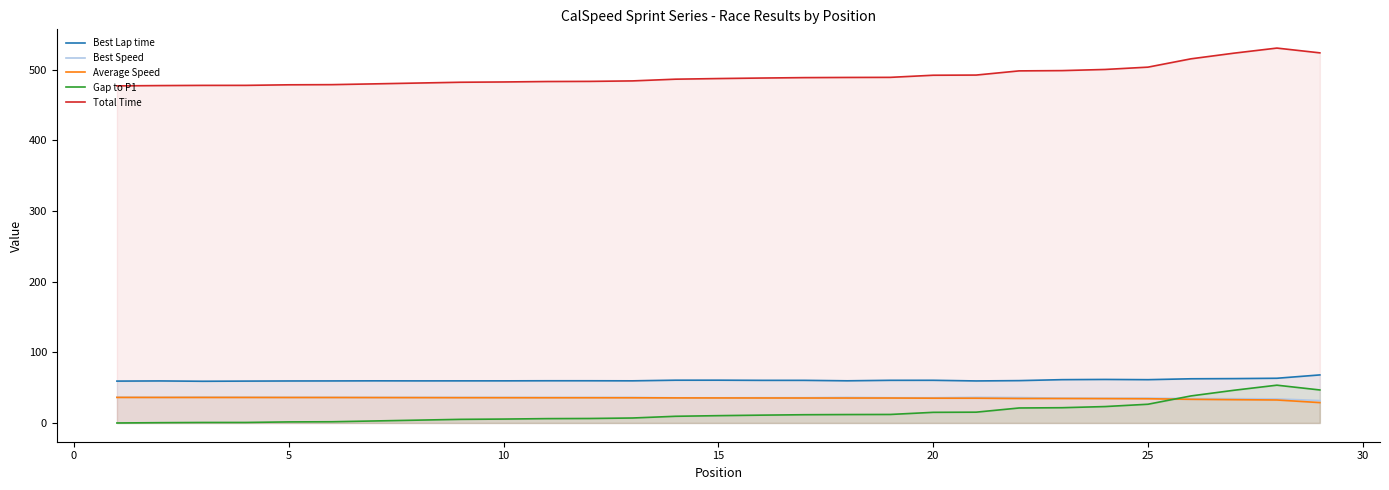

True or false: Best Speed has a value of 35.6 at 15.

True